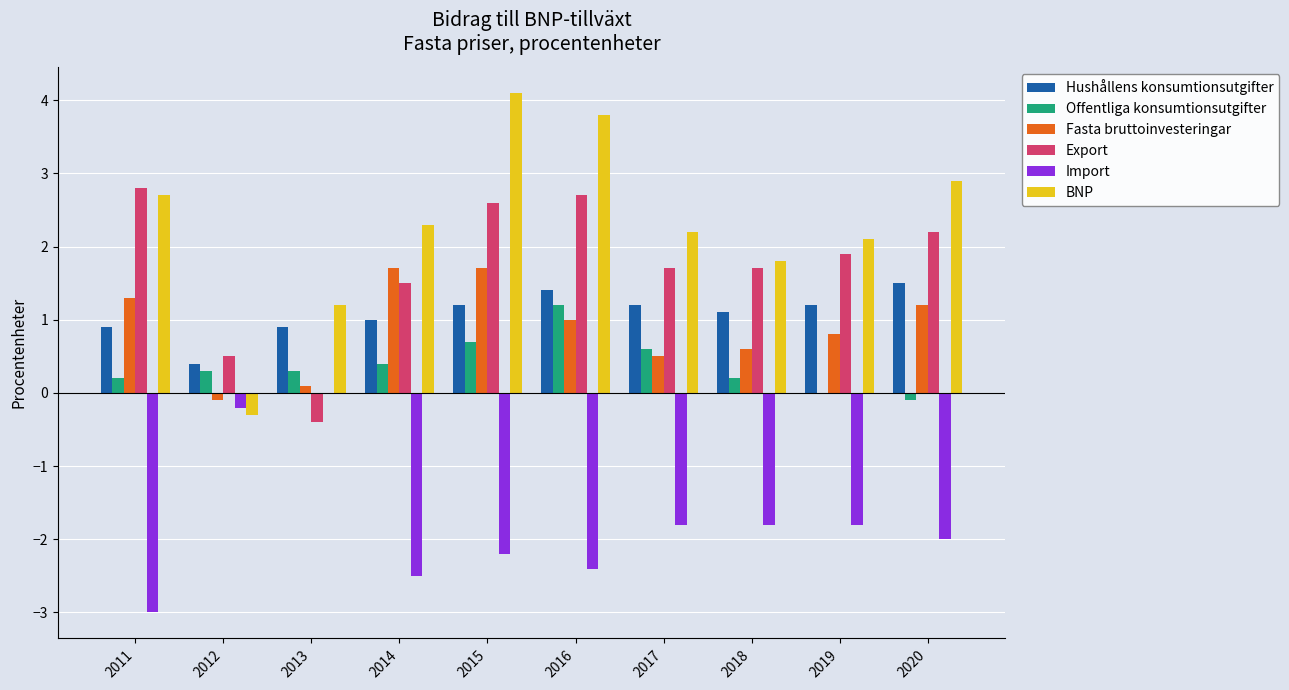

The value of Fasta bruttoinvesteringar at 2012 is -0.1. True or false?

True